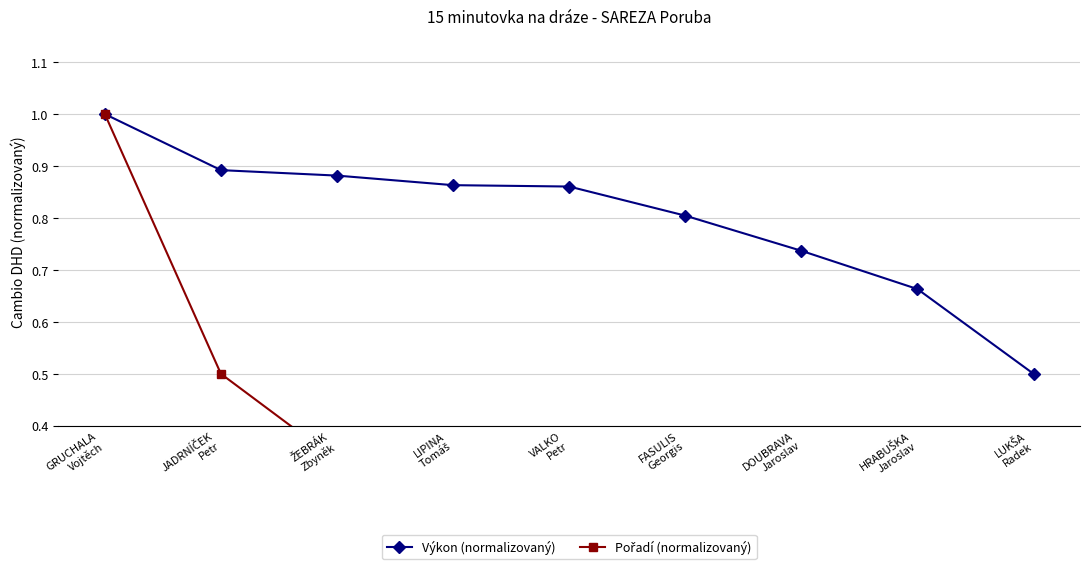

What is the difference between the highest and lowest values at VALKO
Petr?

0.7